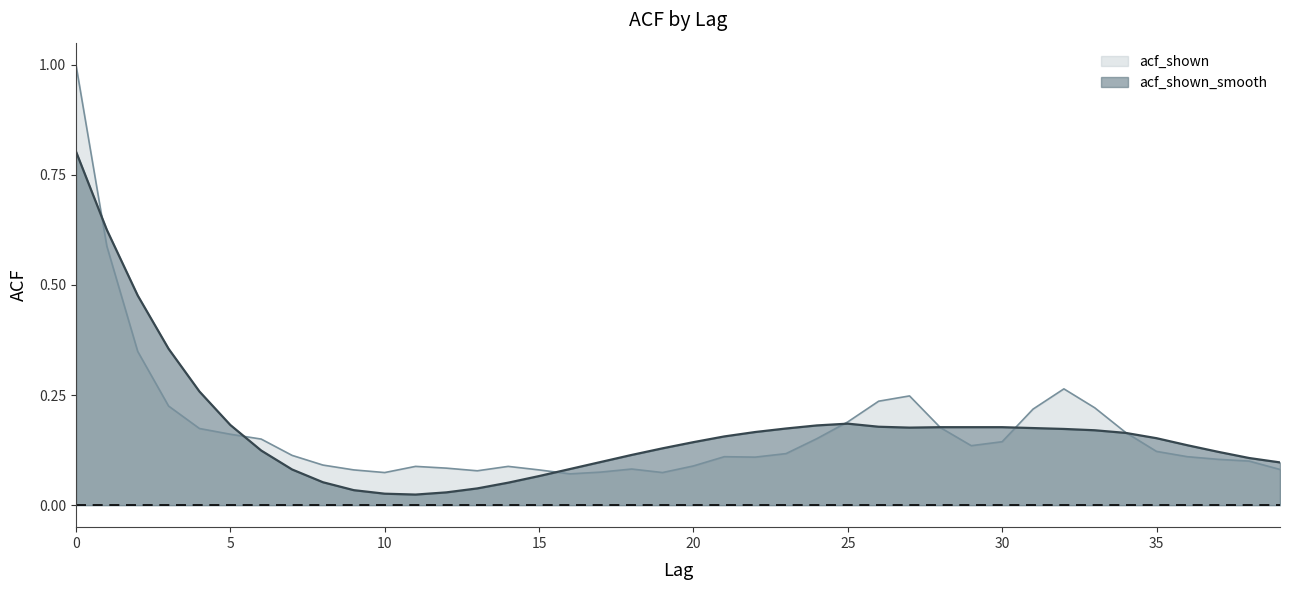

The value of acf_shown at 24 is 0.1. True or false?

False